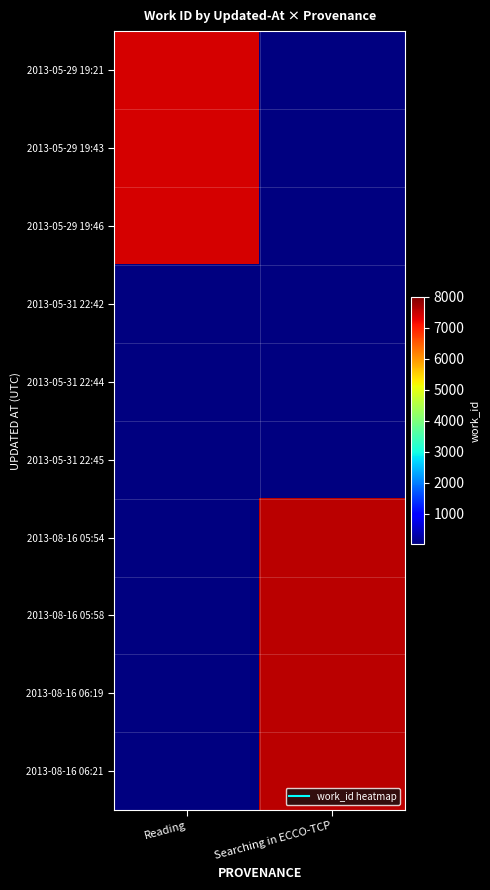

Between Reading and Searching in ECCO-TCP, which series saw the biggest shift?

2013-08-16 05:54